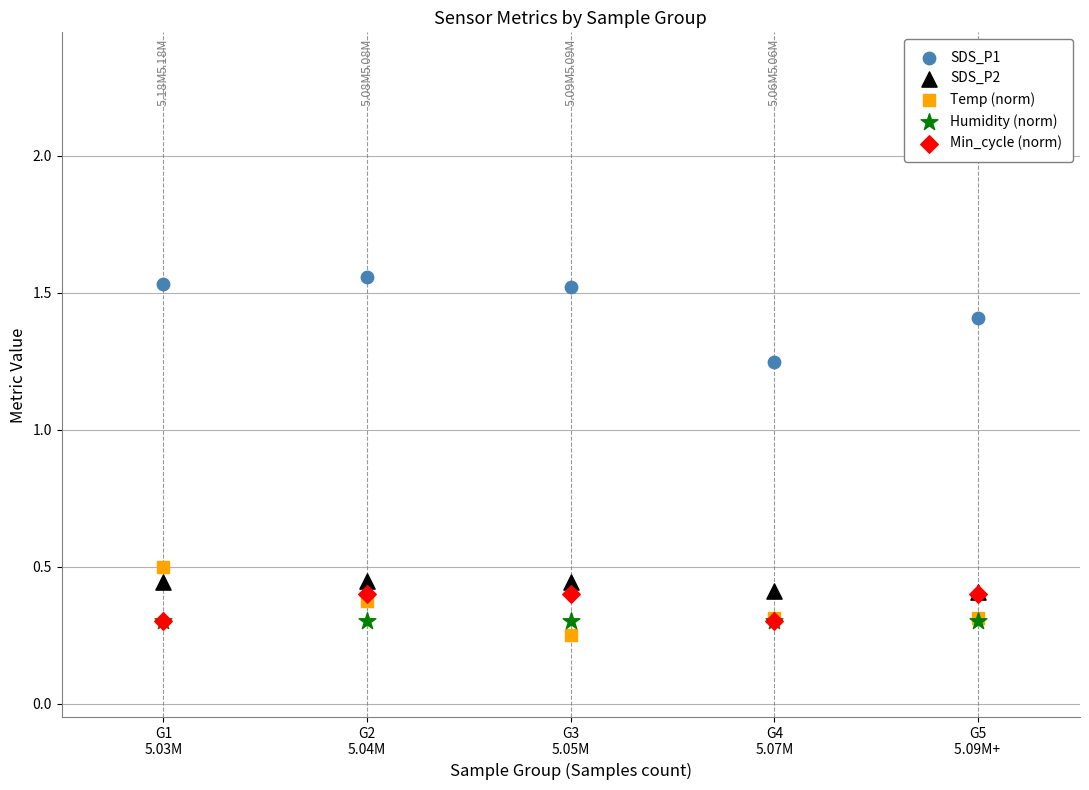

Which series reaches the maximum Y coordinate?

SDS_P1